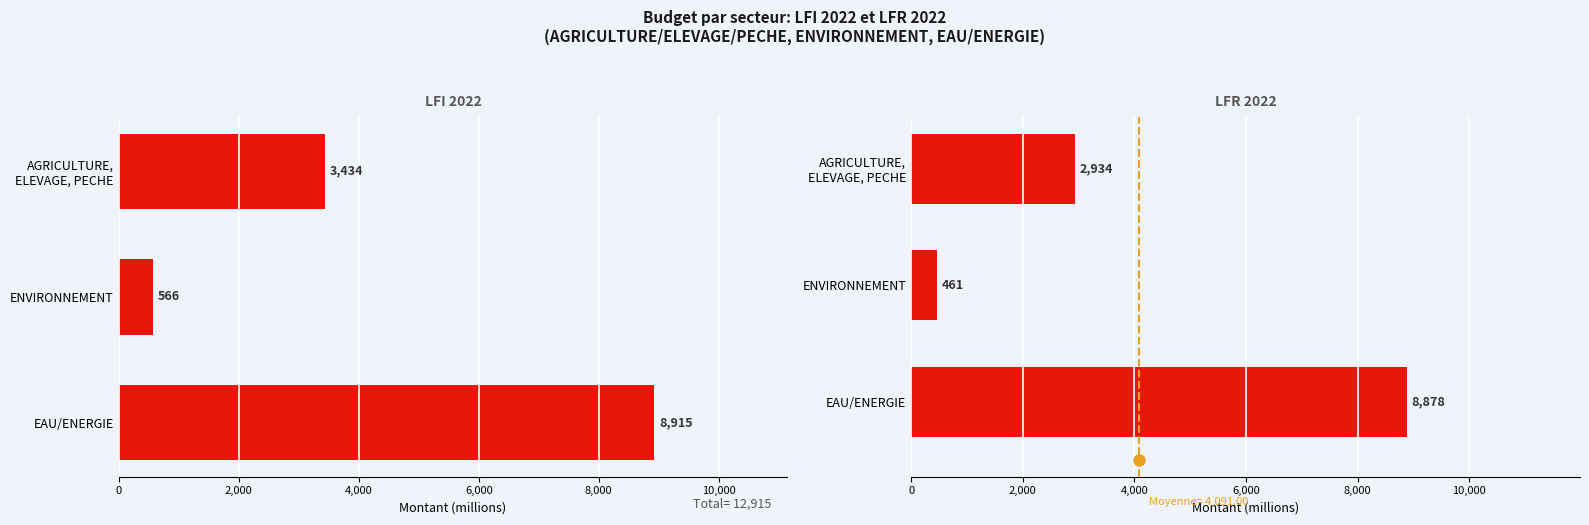

Which has a higher value, EAU/ENERGIE or AGRICULTURE, ELEVAGE, PECHE?

EAU/ENERGIE